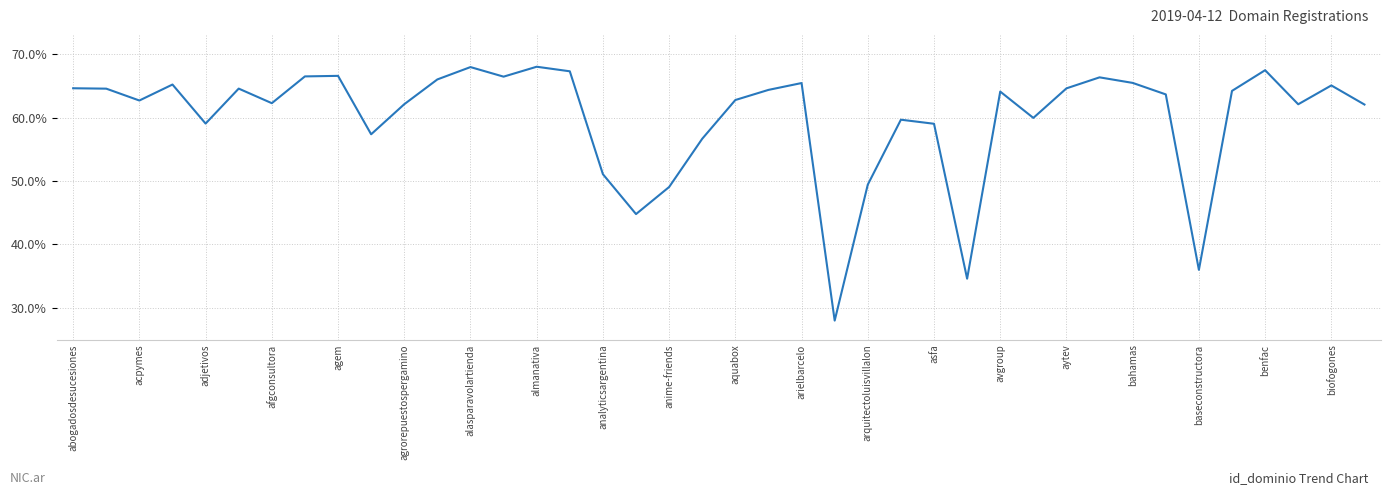

What is the smallest value displayed?

28.0